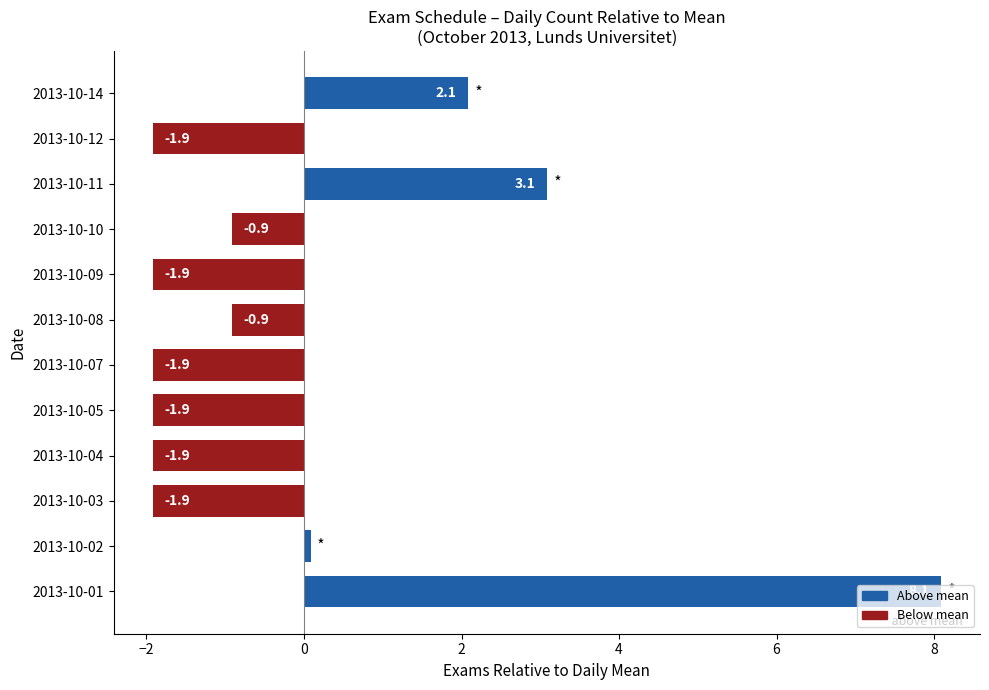

True or false: the data shows -3.1 at 2013-10-04.

False